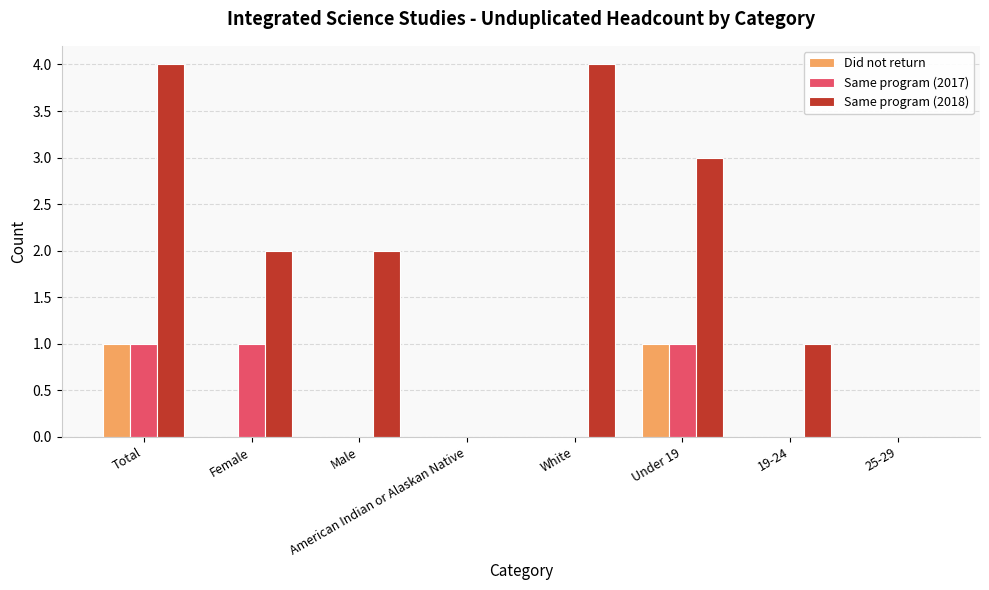

What is the greatest value displayed?

4